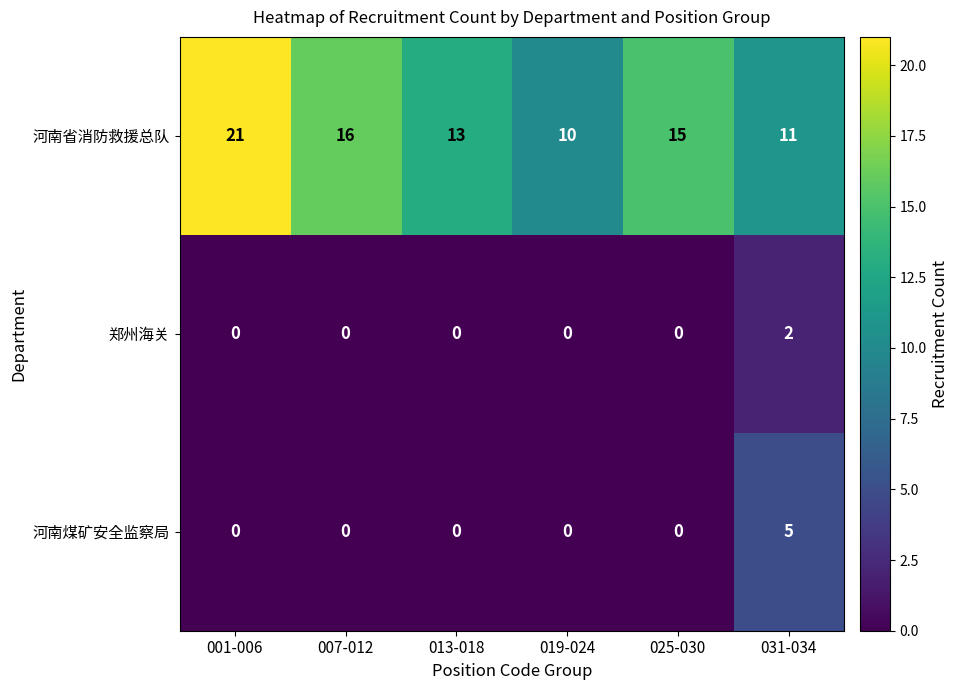

True or false: 河南煤矿安全监察局 has a value of -3 at 019-024.

False